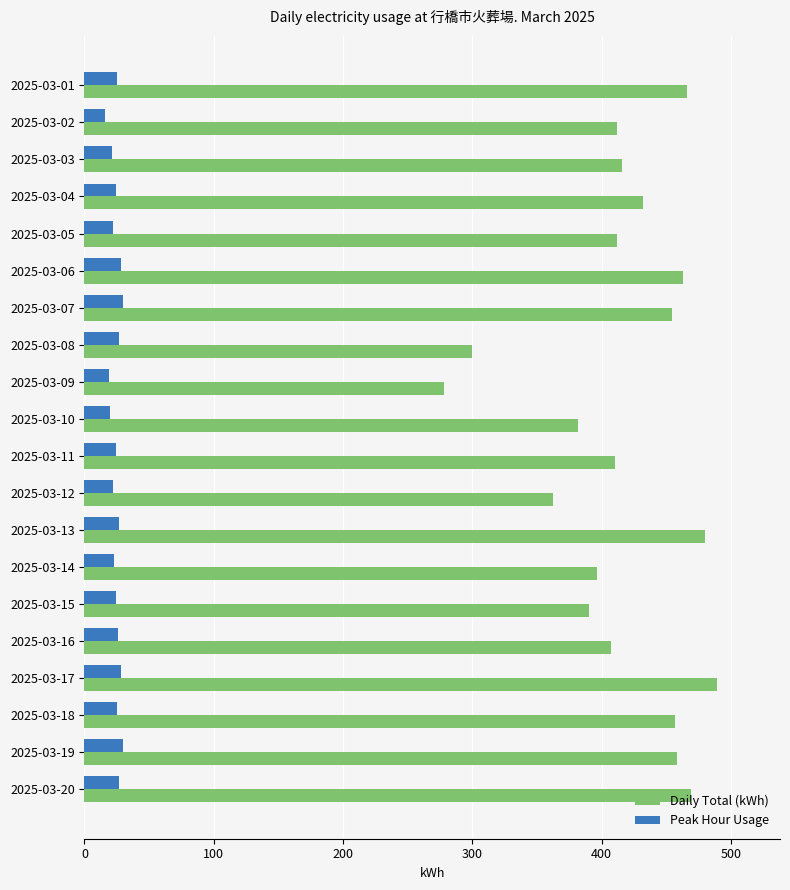

Which series has the largest total across all categories?

Daily Total (kWh)